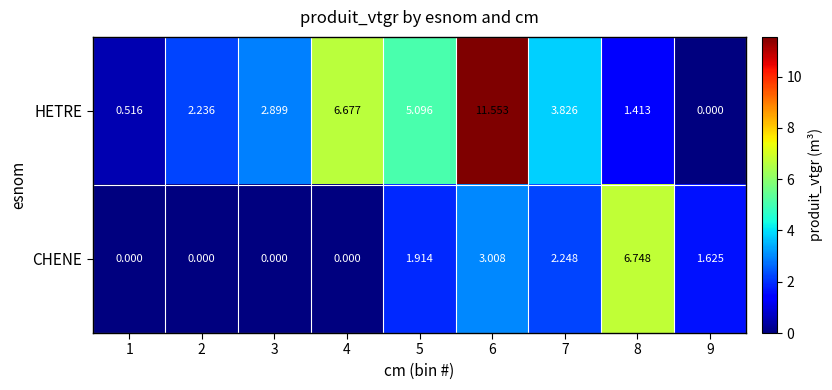

Which series has the largest total across all categories?

HETRE